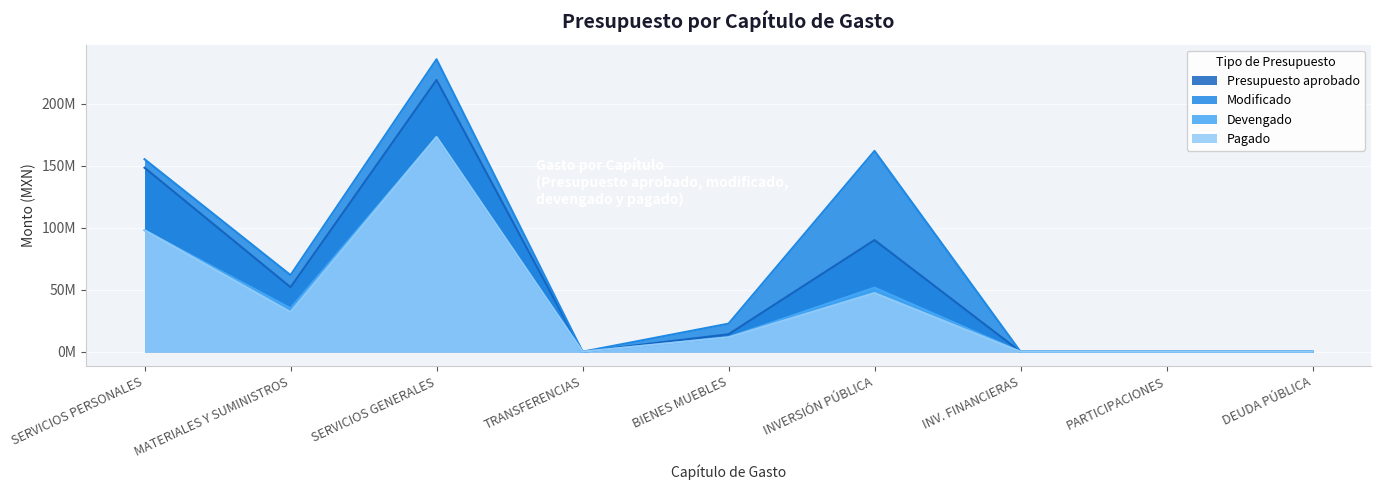

At which category does Pagado reach its first local peak?

SERVICIOS GENERALES